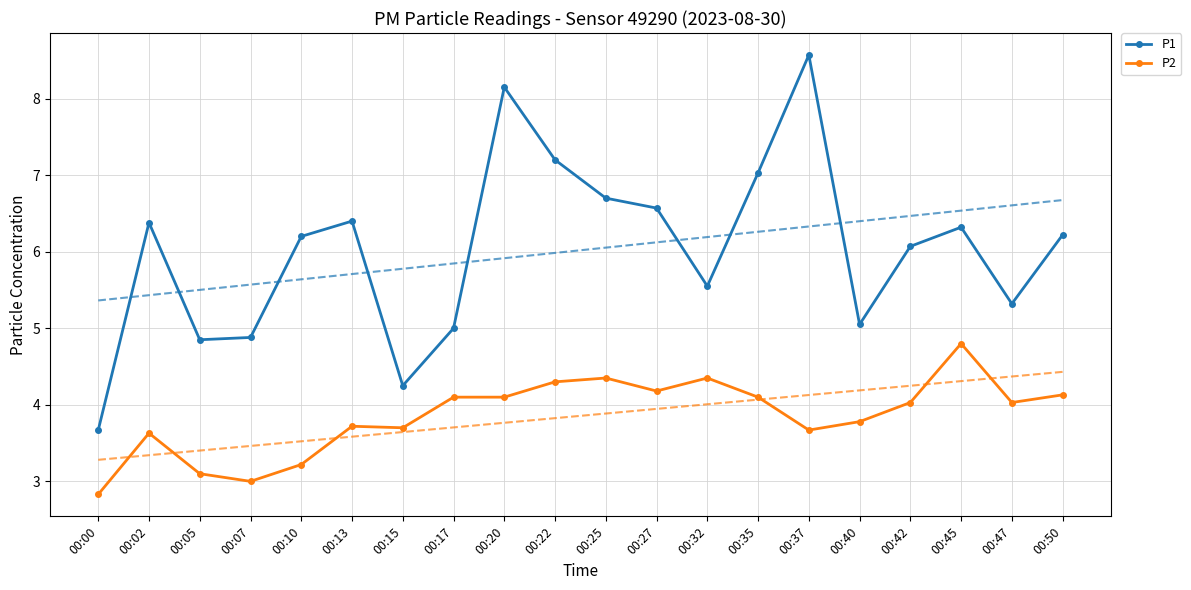

What is the sum of all P1 values?

120.4